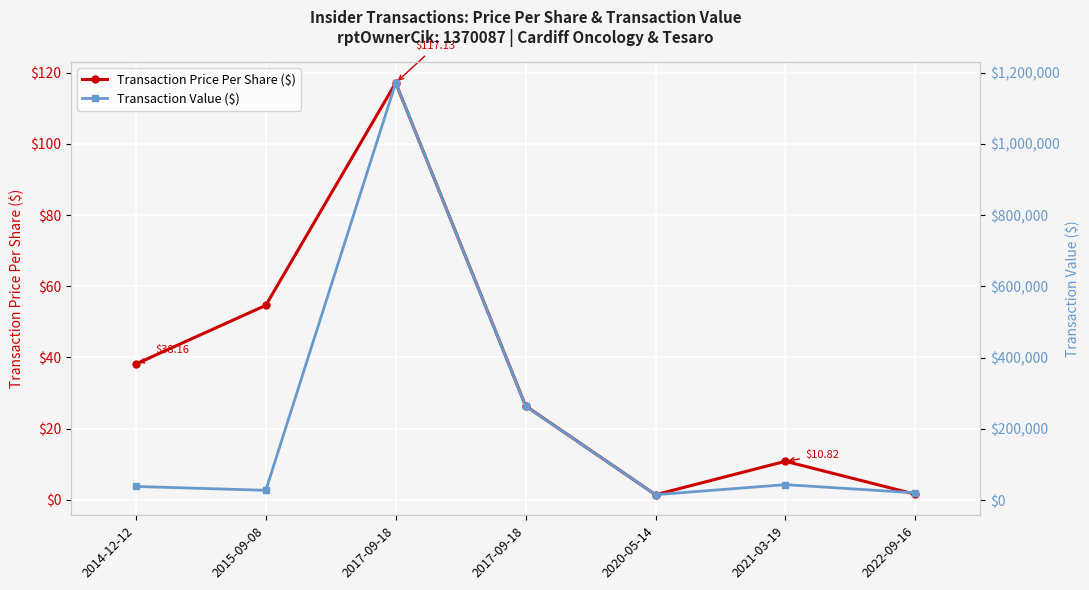

What is the minimum value shown in the chart?

1.4